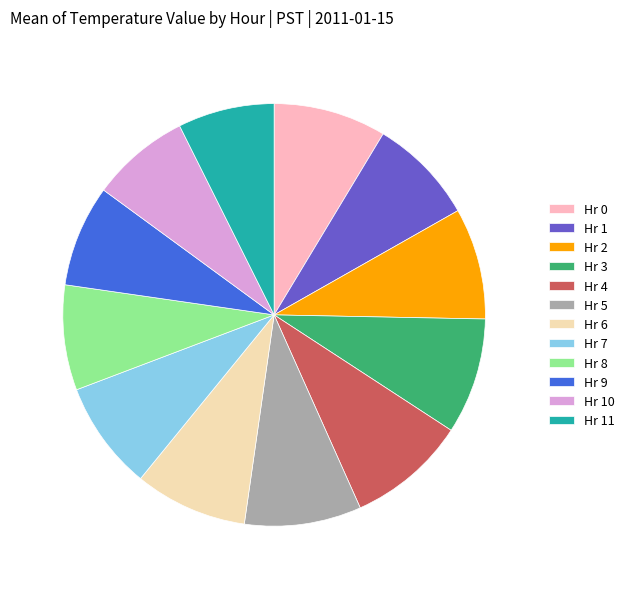

The Hr 0 slice represents 1% of the pie. True or false?

False